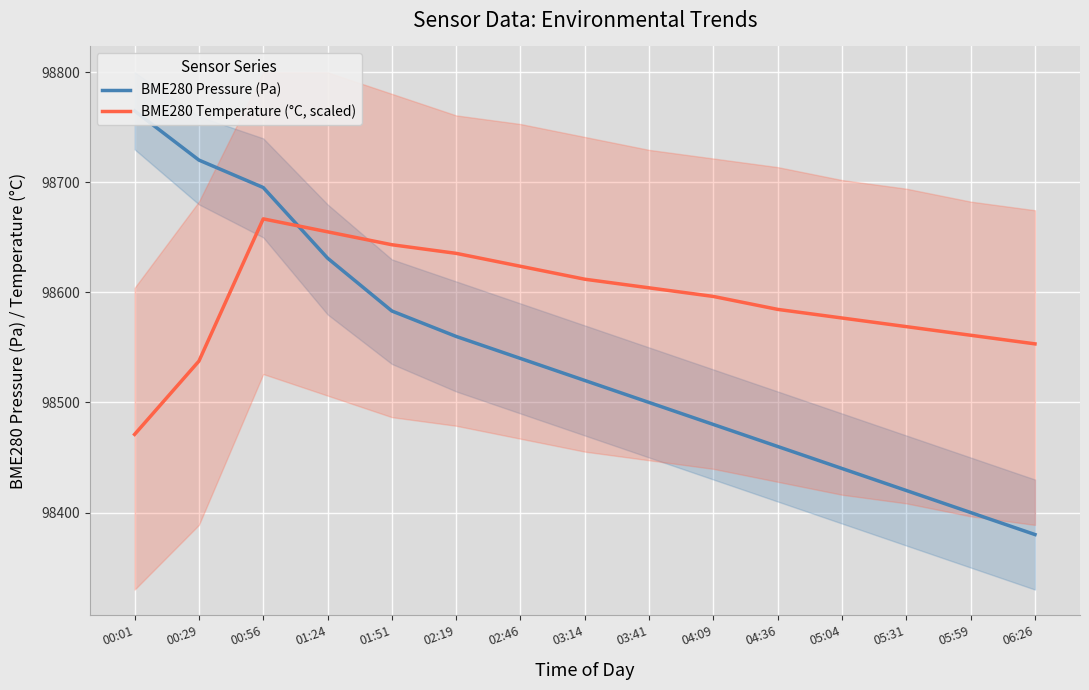

How many data points in BME280 Temperature (°C, scaled) are less than 98596?

7